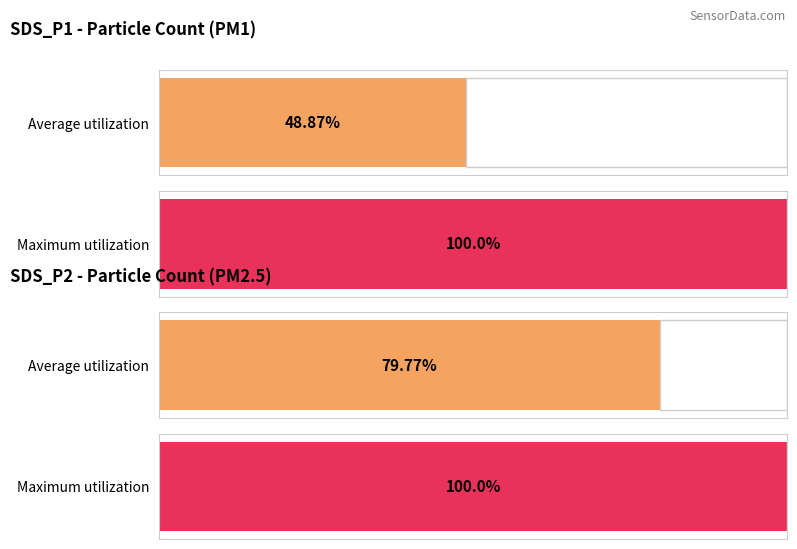

The Avg SDS_P1 series shows 9.5 at 00:45. True or false?

False